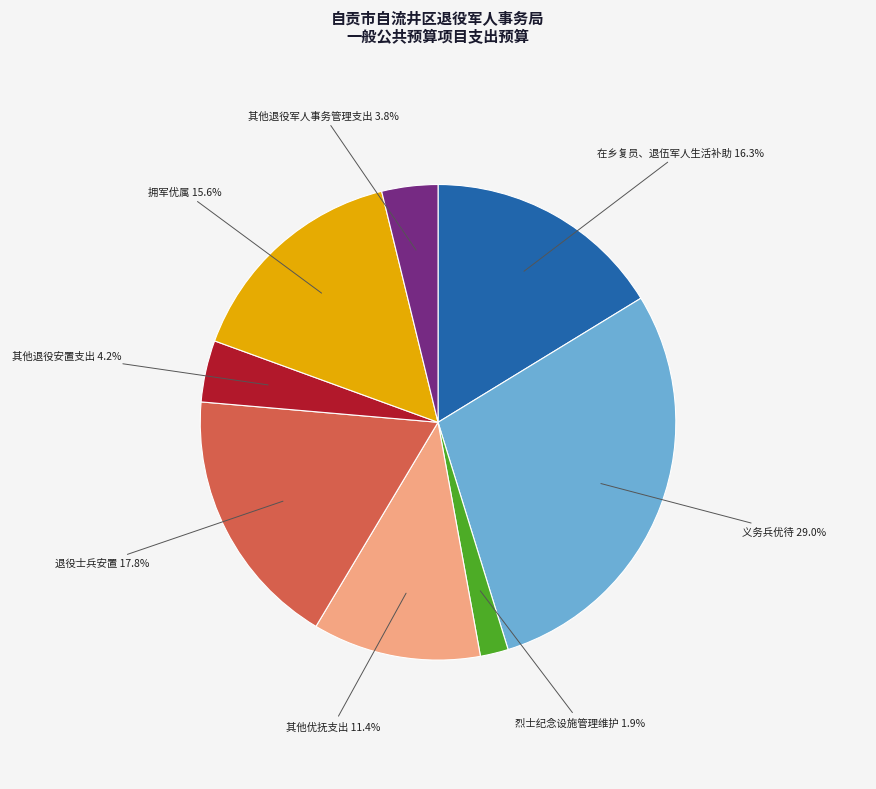

Is there any slice that represents more than half of the pie?

No